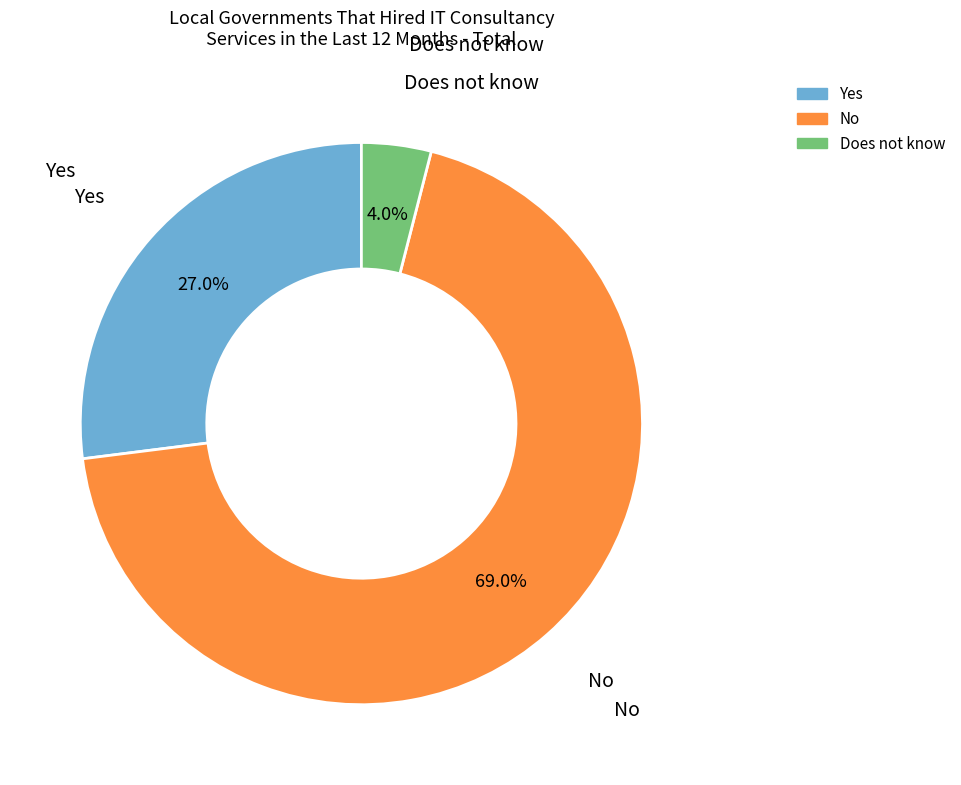

What is the total percentage of Yes and No?

96.0%